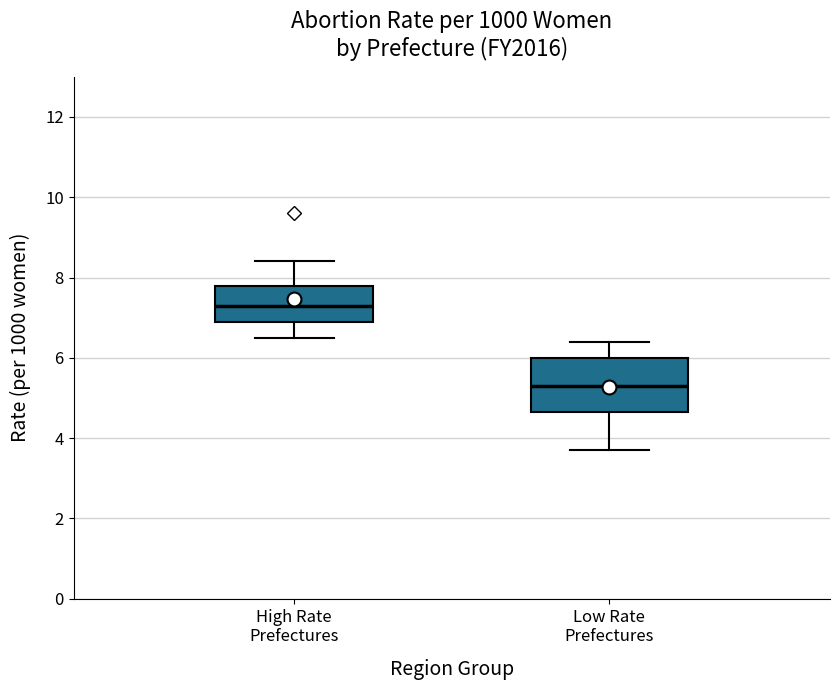

Which box's median line is the highest?

High Rate Prefectures